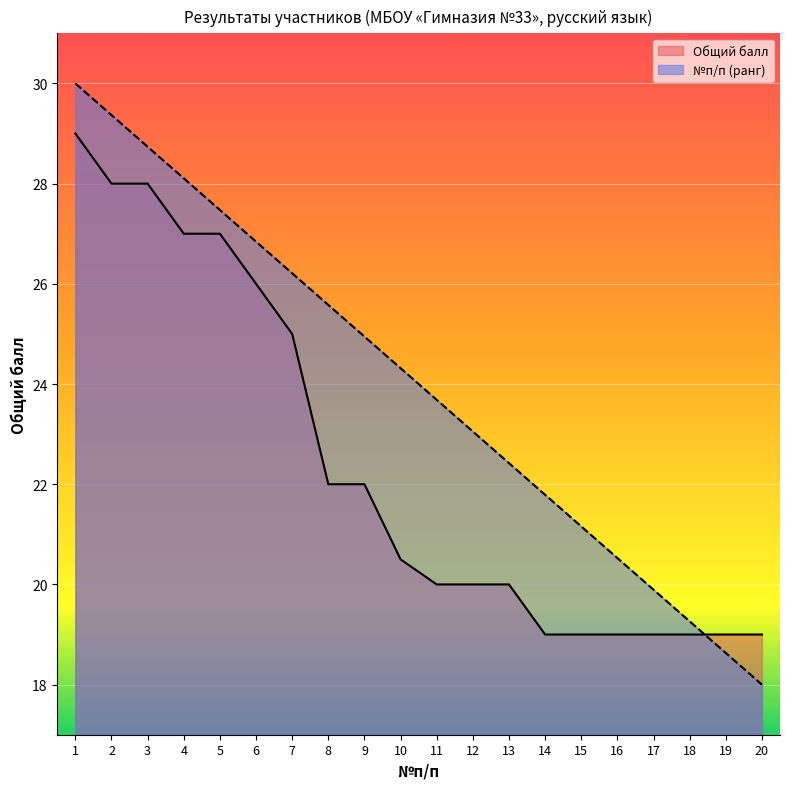

Which series has the widest spread of values?

№п/п (ранг)